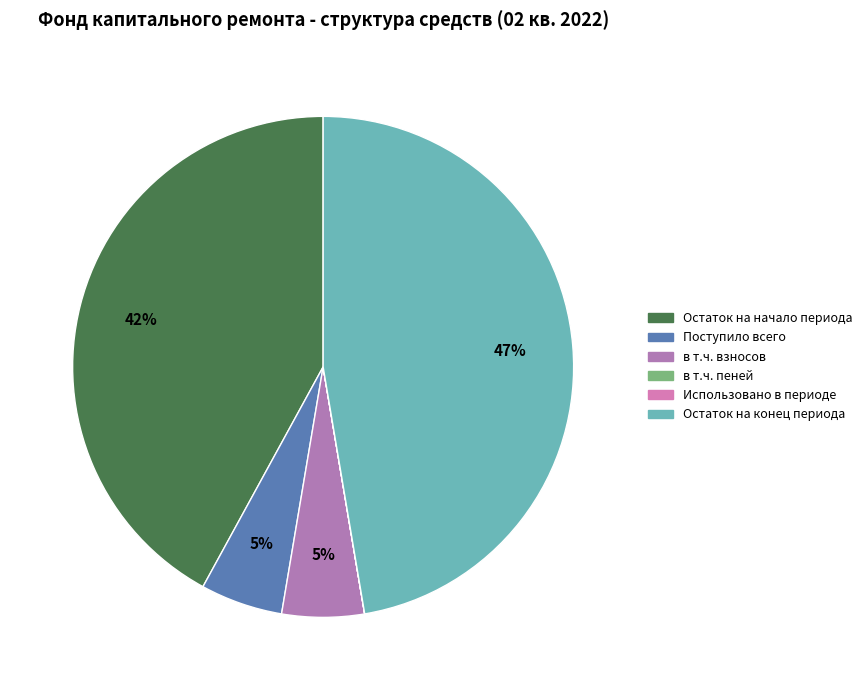

Is it true that Остаток на начало периода is 35% of the pie?

False